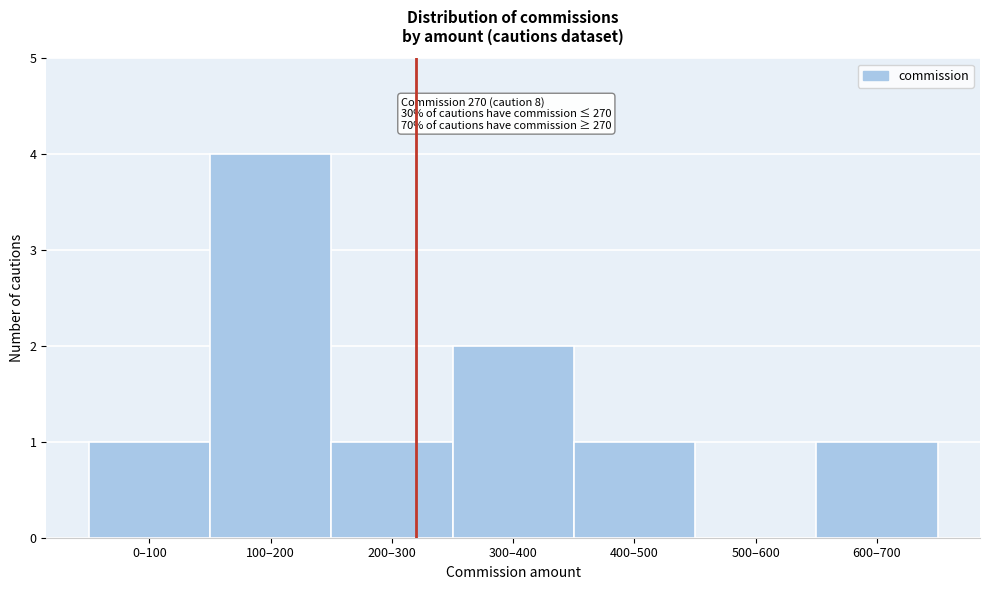

Reading left to right, transcribe all the data shown in this chart.

0–100=1	100–200=4	200–300=1	300–400=2	400–500=1	500–600=0	600–700=1